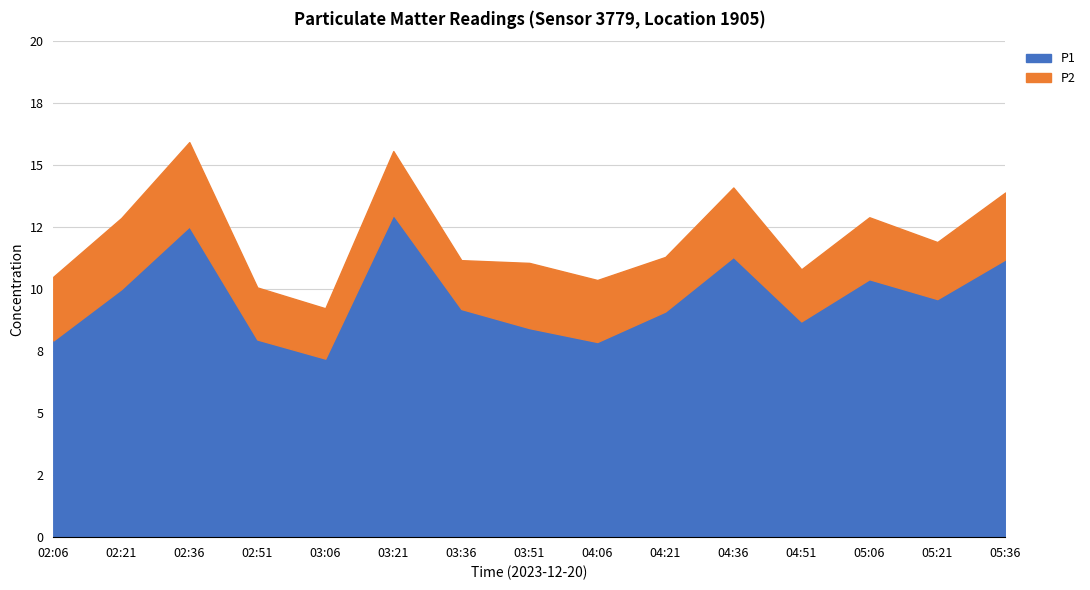

Which category has the lowest value in the P1 series?

03:06